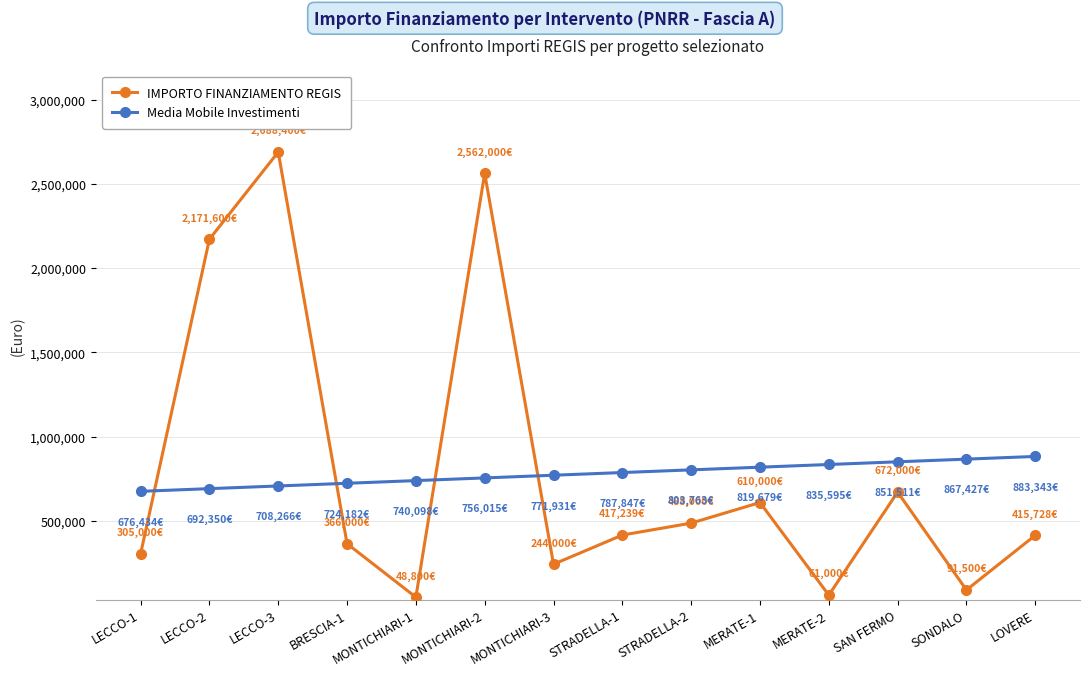

What is the value of the Media Mobile Investimenti point at the 2nd from the left?

692350.2